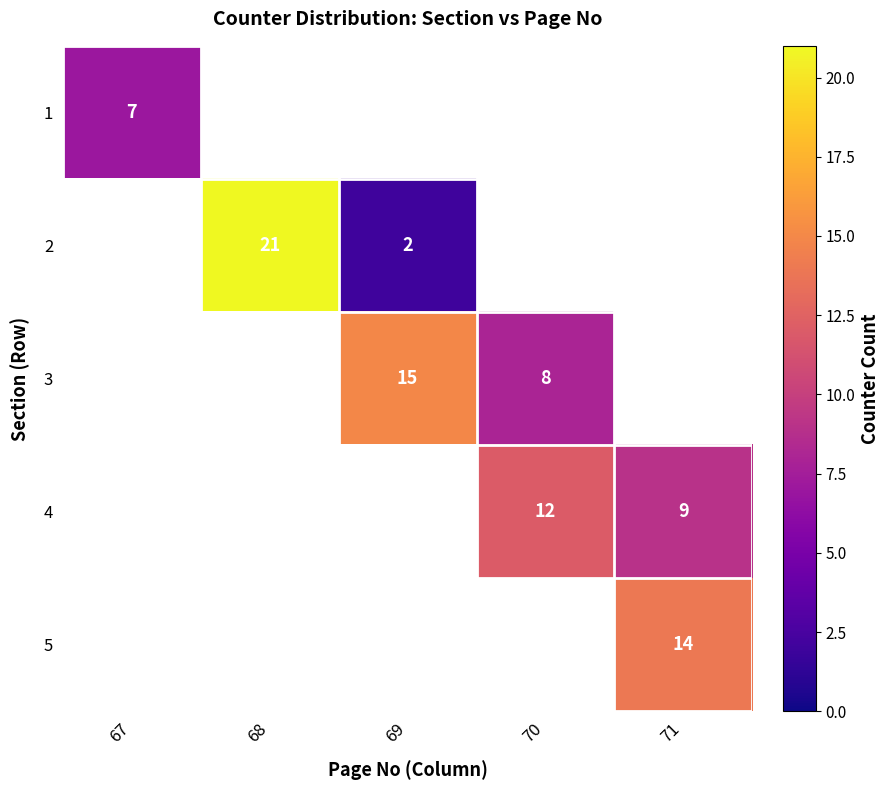

Which category has the highest value across all series?

68